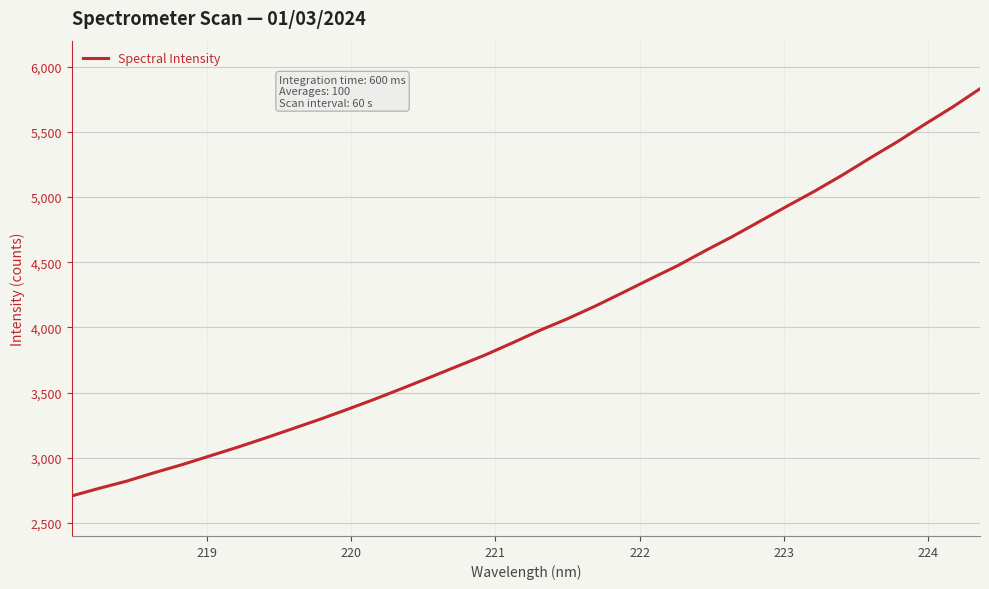

What is the maximum value shown in the chart?

5831.1